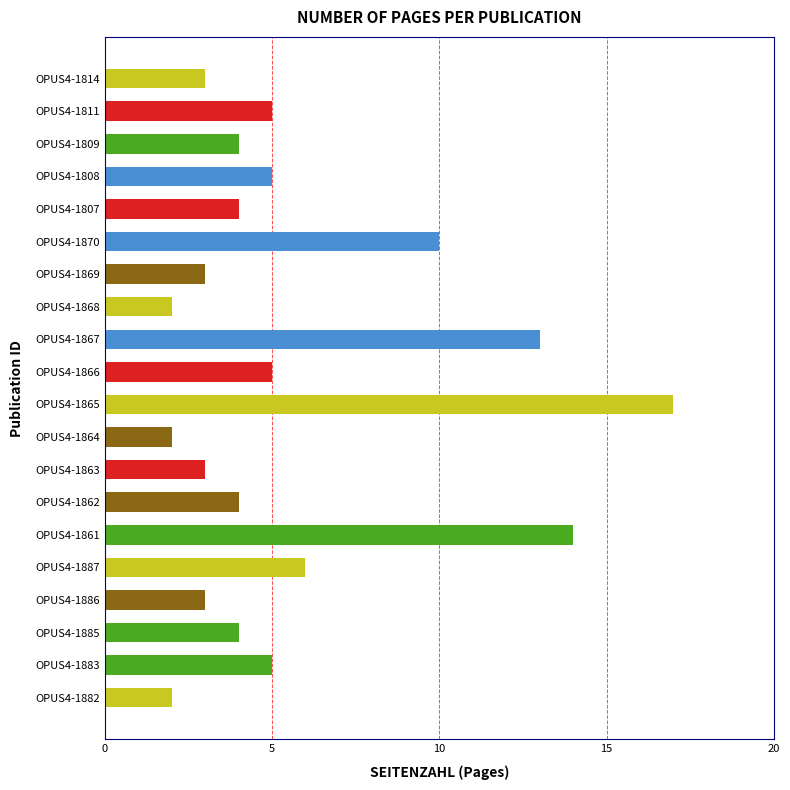

At which label is the value closest to 9?

OPUS4-1870